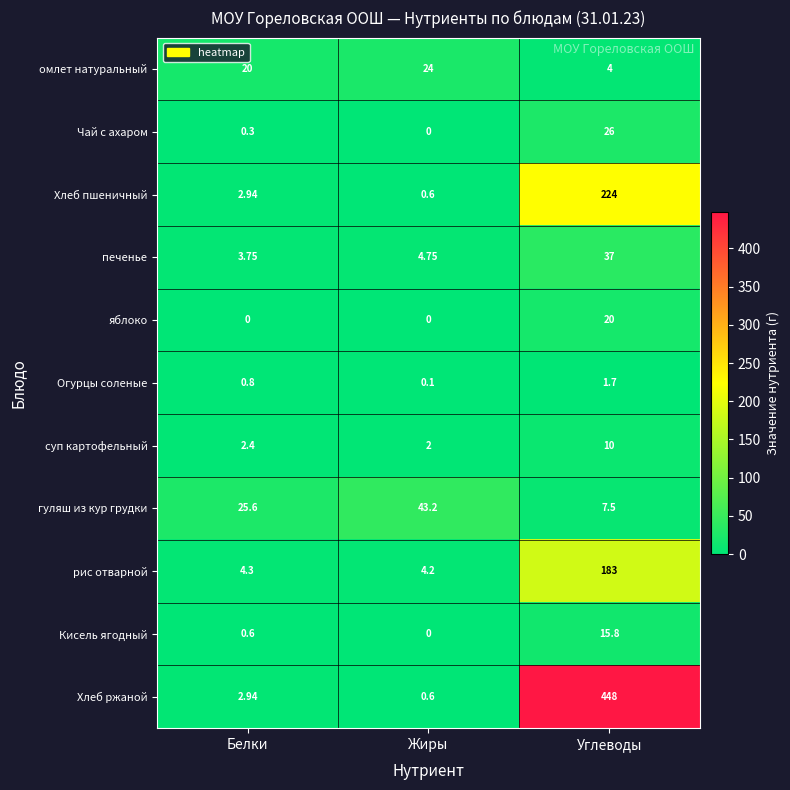

At which label does печенье reach its minimum?

Белки